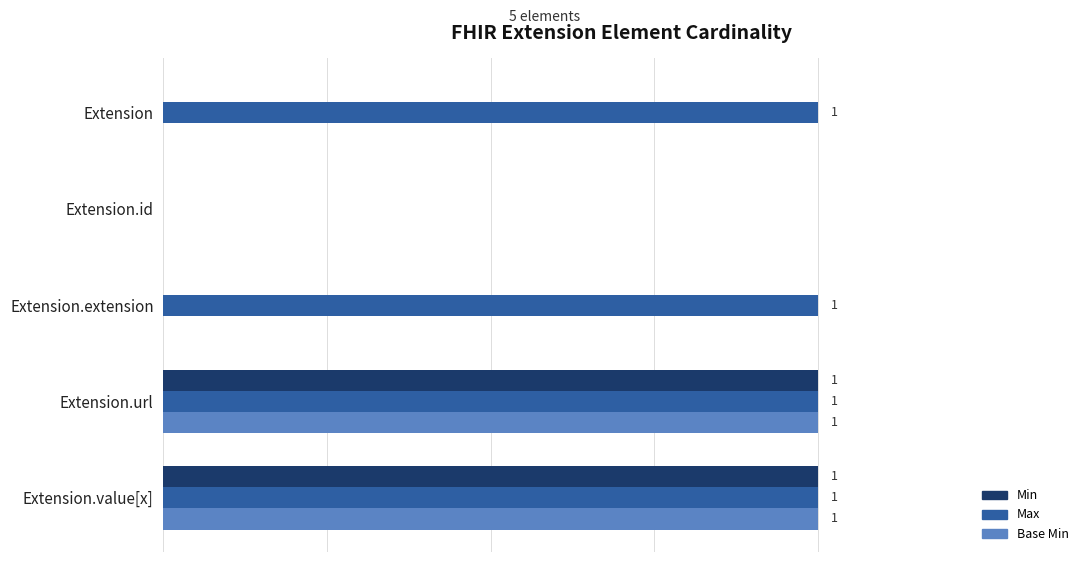

Which series changed the most between Extension.id and Extension.extension?

Max